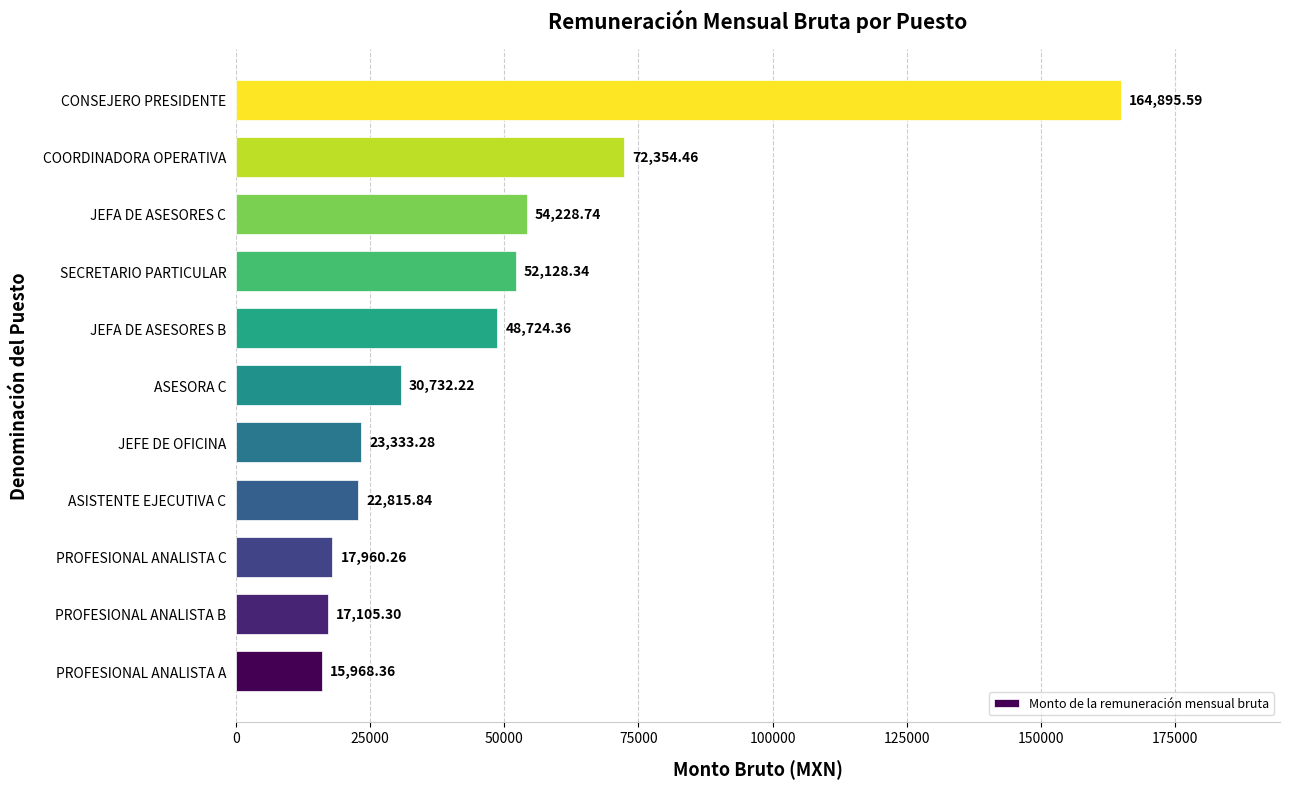

Rank the categories by value from highest to lowest.

CONSEJERO PRESIDENTE, COORDINADORA OPERATIVA, JEFA DE ASESORES C, SECRETARIO PARTICULAR, JEFA DE ASESORES B, ASESORA C, JEFE DE OFICINA, ASISTENTE EJECUTIVA C, PROFESIONAL ANALISTA C, PROFESIONAL ANALISTA B, PROFESIONAL ANALISTA A